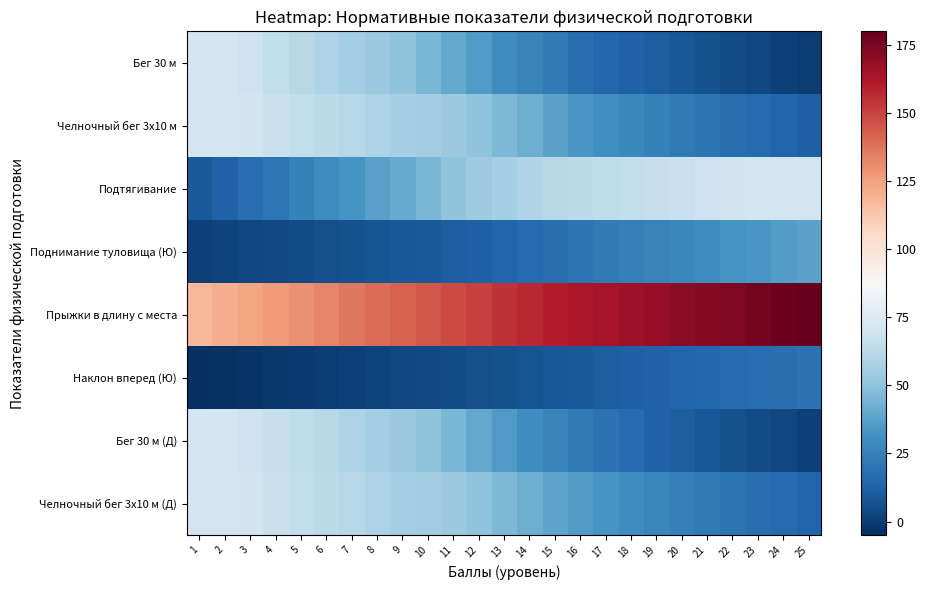

At how many categories does at least one series exceed 176?

2